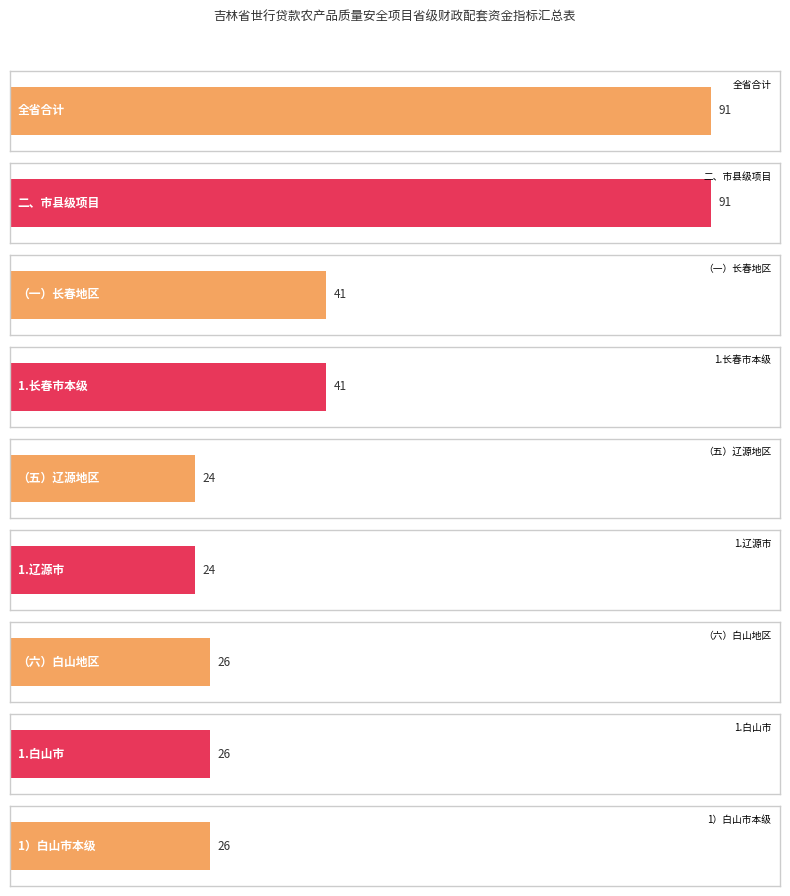

What is the average value?

43